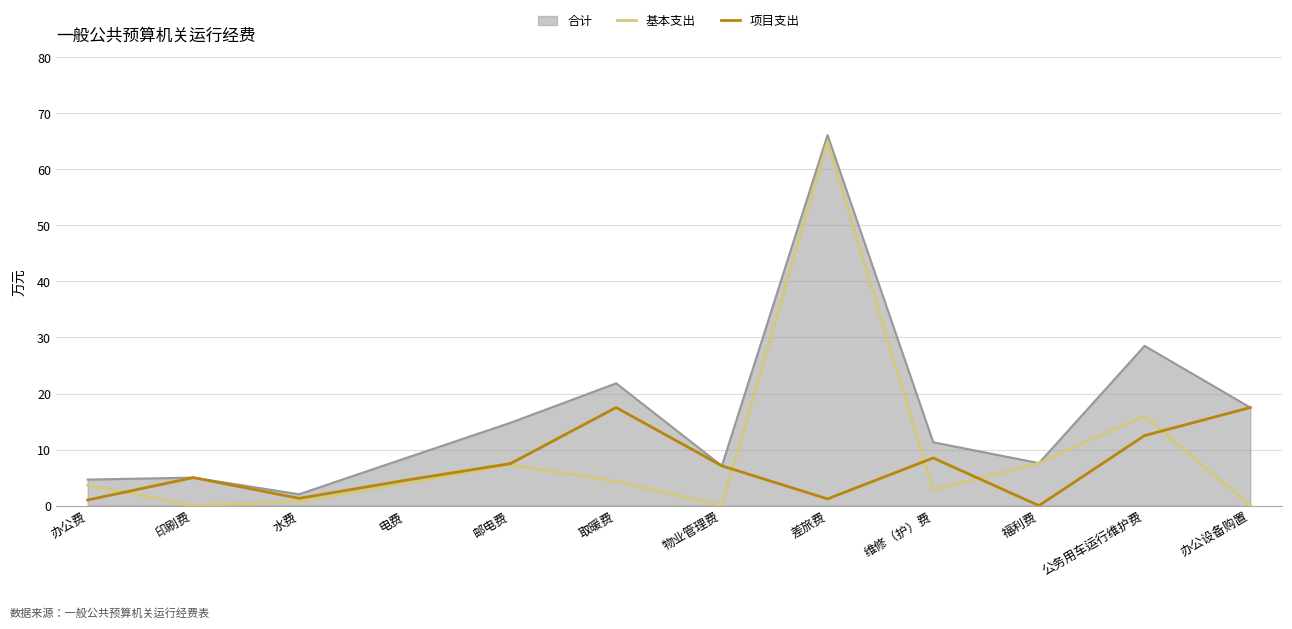

Is the value of 项目支出 at 差旅费 greater than the value of 基本支出 at 物业管理费?

Yes